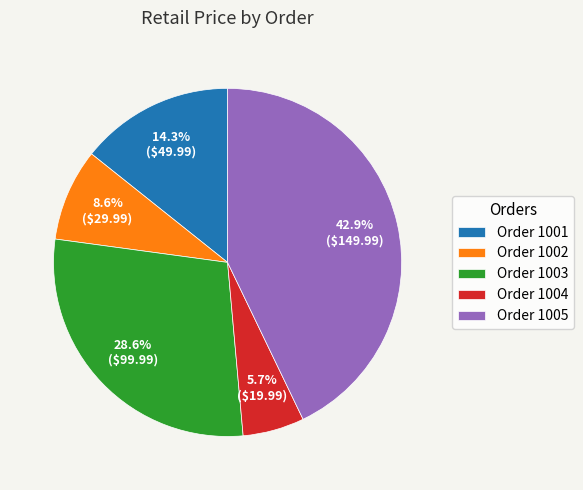

Count the number of slices in the pie.

5